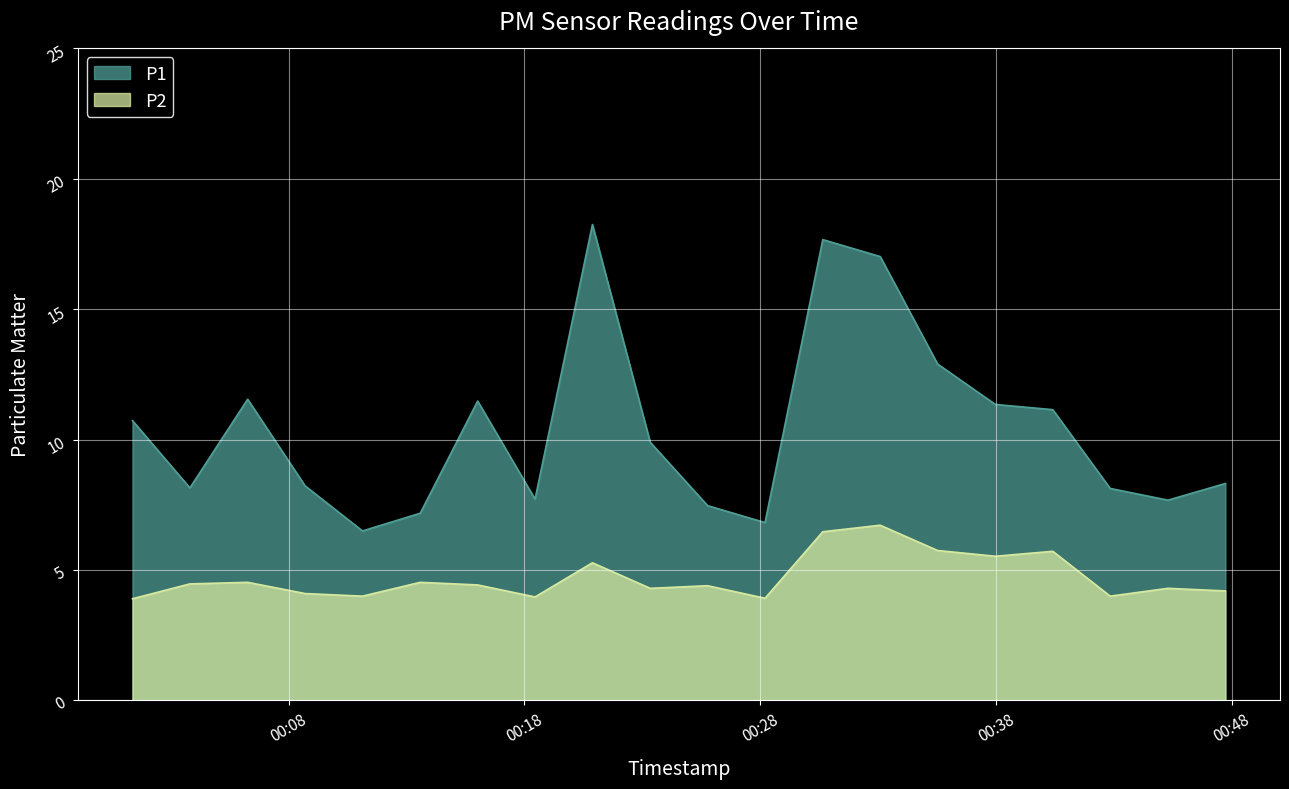

Reading left to right, extract all data points from this chart.

P1: 10.7	8.2	11.6	8.2	6.5	7.2	11.5	7.7	18.2	9.9	7.5	6.8	17.7	17.0	12.9	11.3	11.2	8.1	7.7	8.3
P2: 3.9	4.5	4.5	4.1	4.0	4.5	4.4	4.0	5.3	4.3	4.4	3.9	6.5	6.7	5.8	5.5	5.7	4.0	4.3	4.2